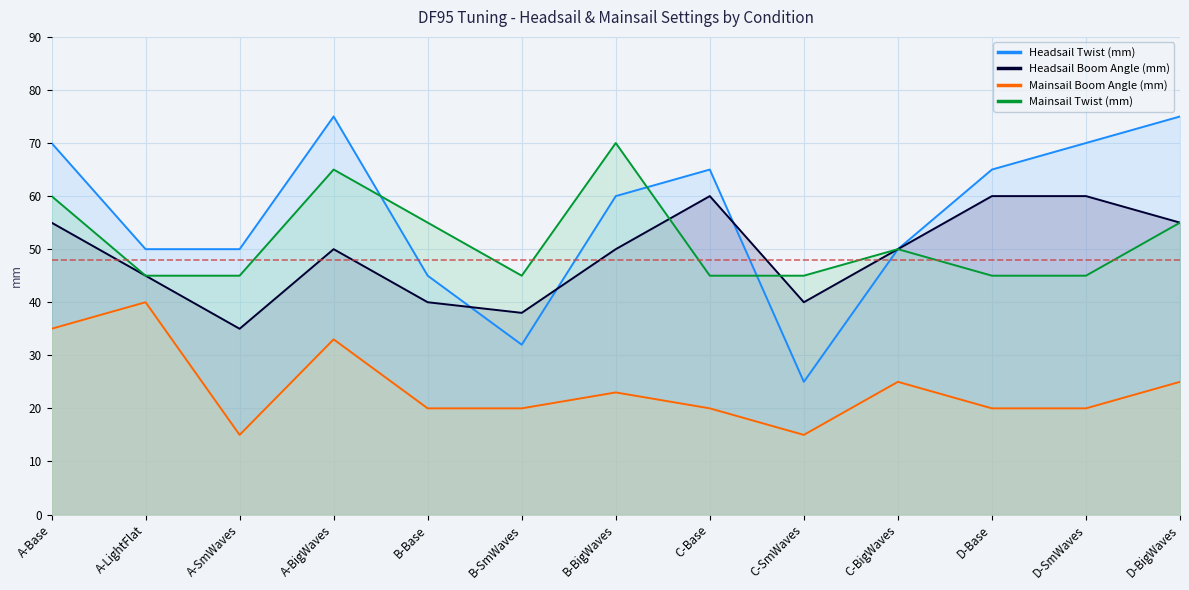

Between A-LightFlat and D-BigWaves, which series saw the biggest shift?

Headsail Twist (mm)